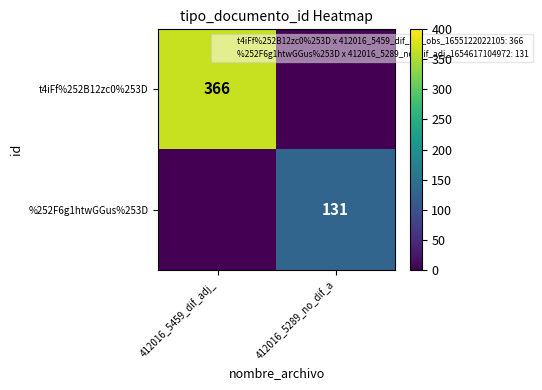

How many distinct data groups are displayed?

2